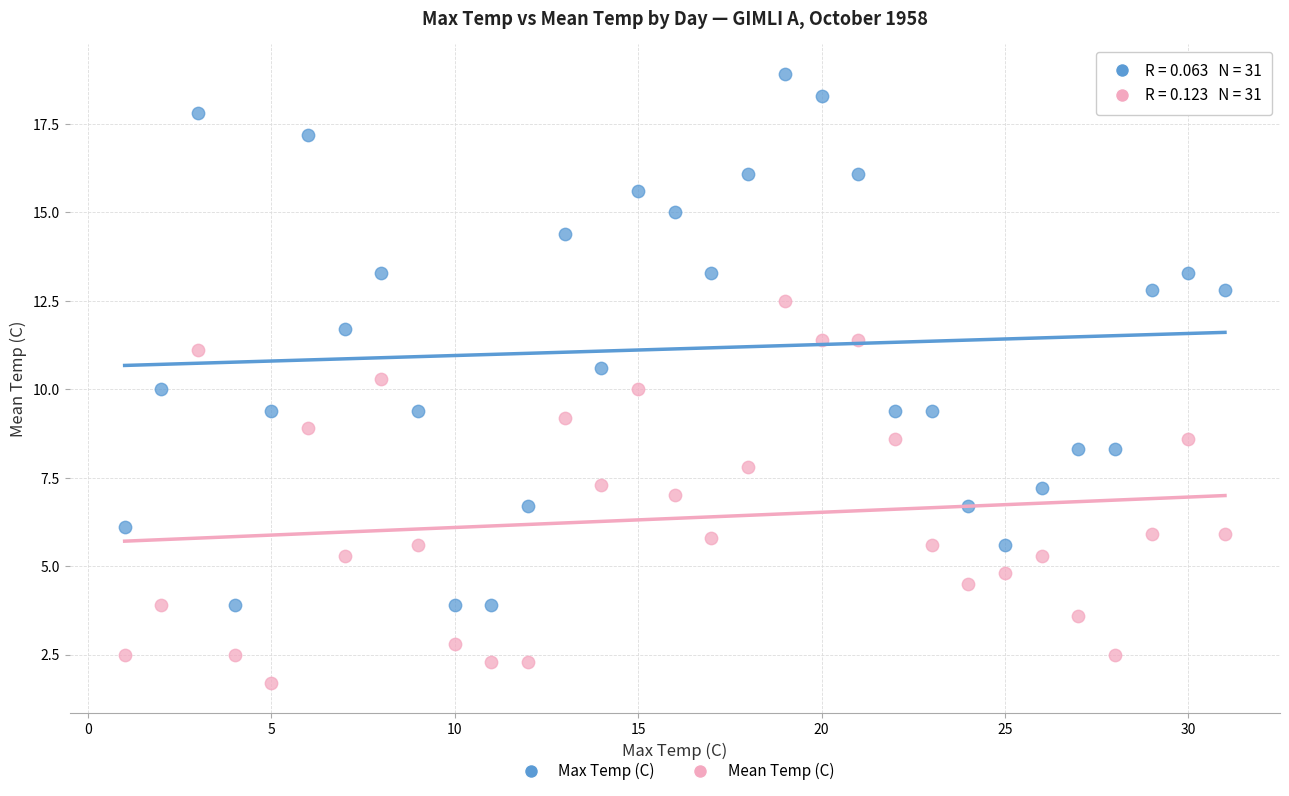

Which series reaches the minimum Y coordinate?

Mean Temp (C)